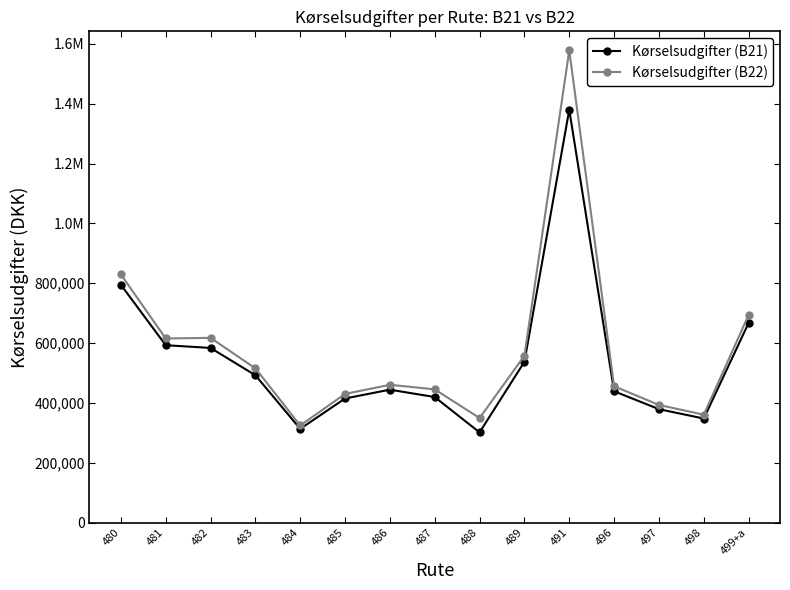

What are all the series names shown in the legend?

Kørselsudgifter (B21), Kørselsudgifter (B22)